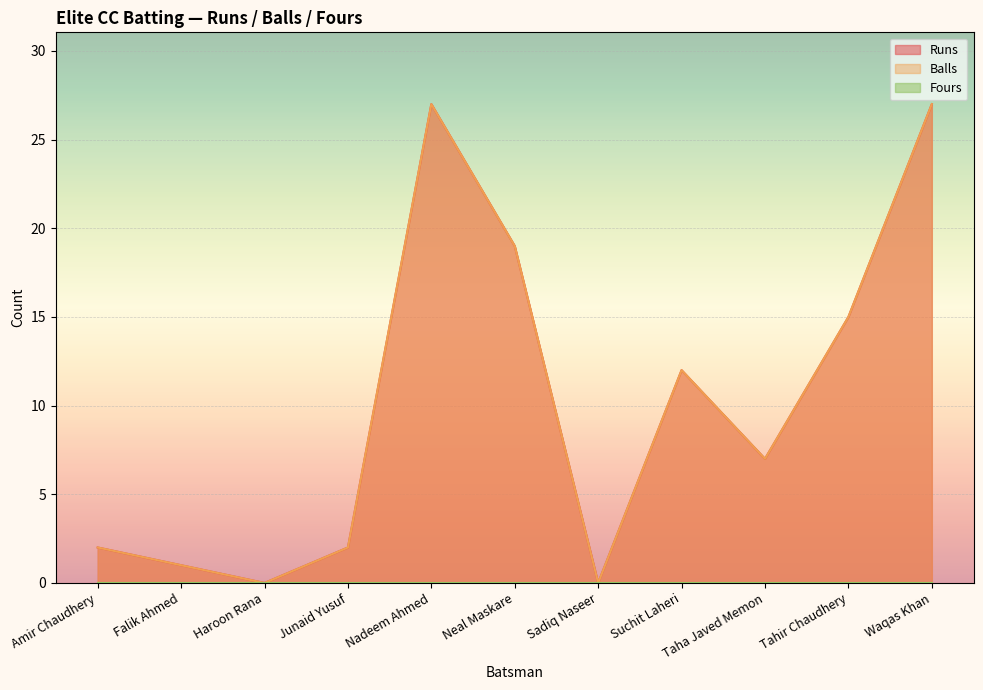

What is the sum of the Balls values at Falik Ahmed and Amir Chaudhery?

3